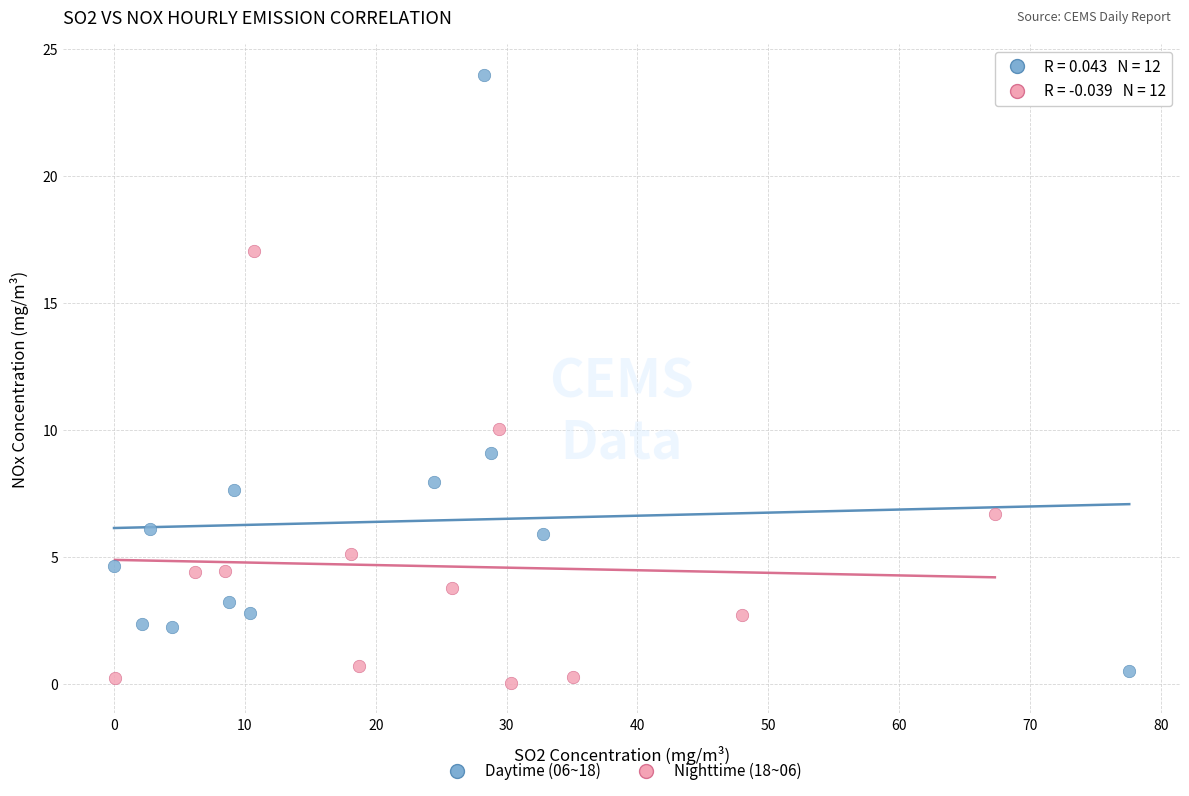

Which series reaches the maximum Y coordinate?

Daytime (06~18)